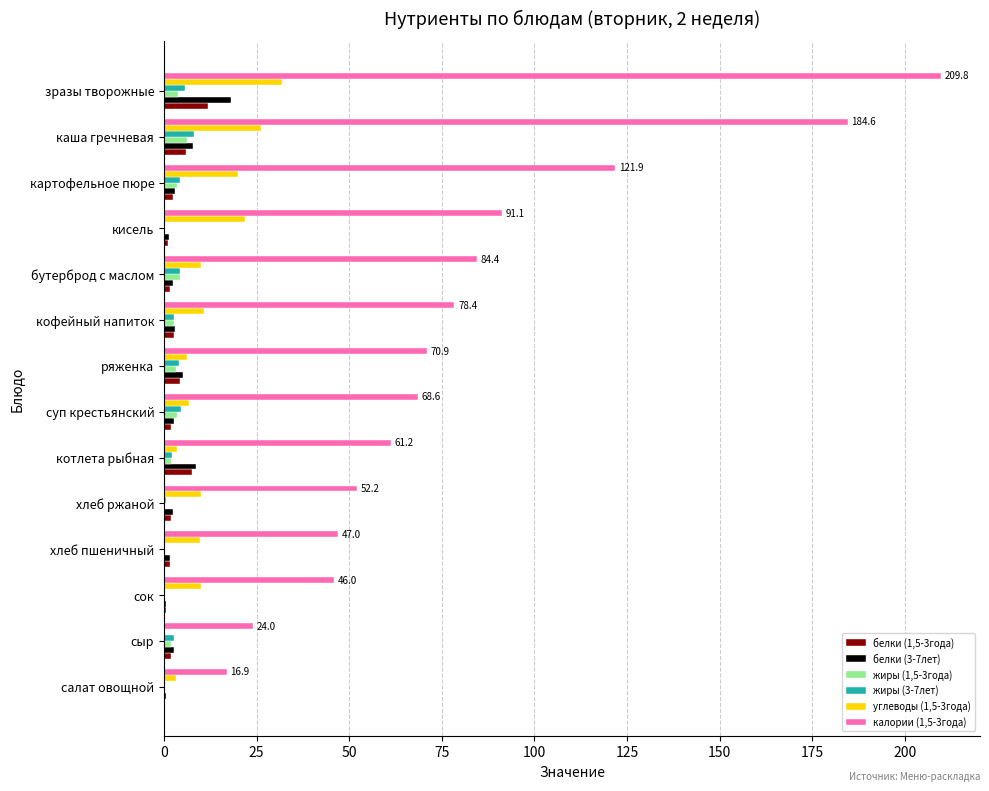

How many categories are shown in the chart?

14